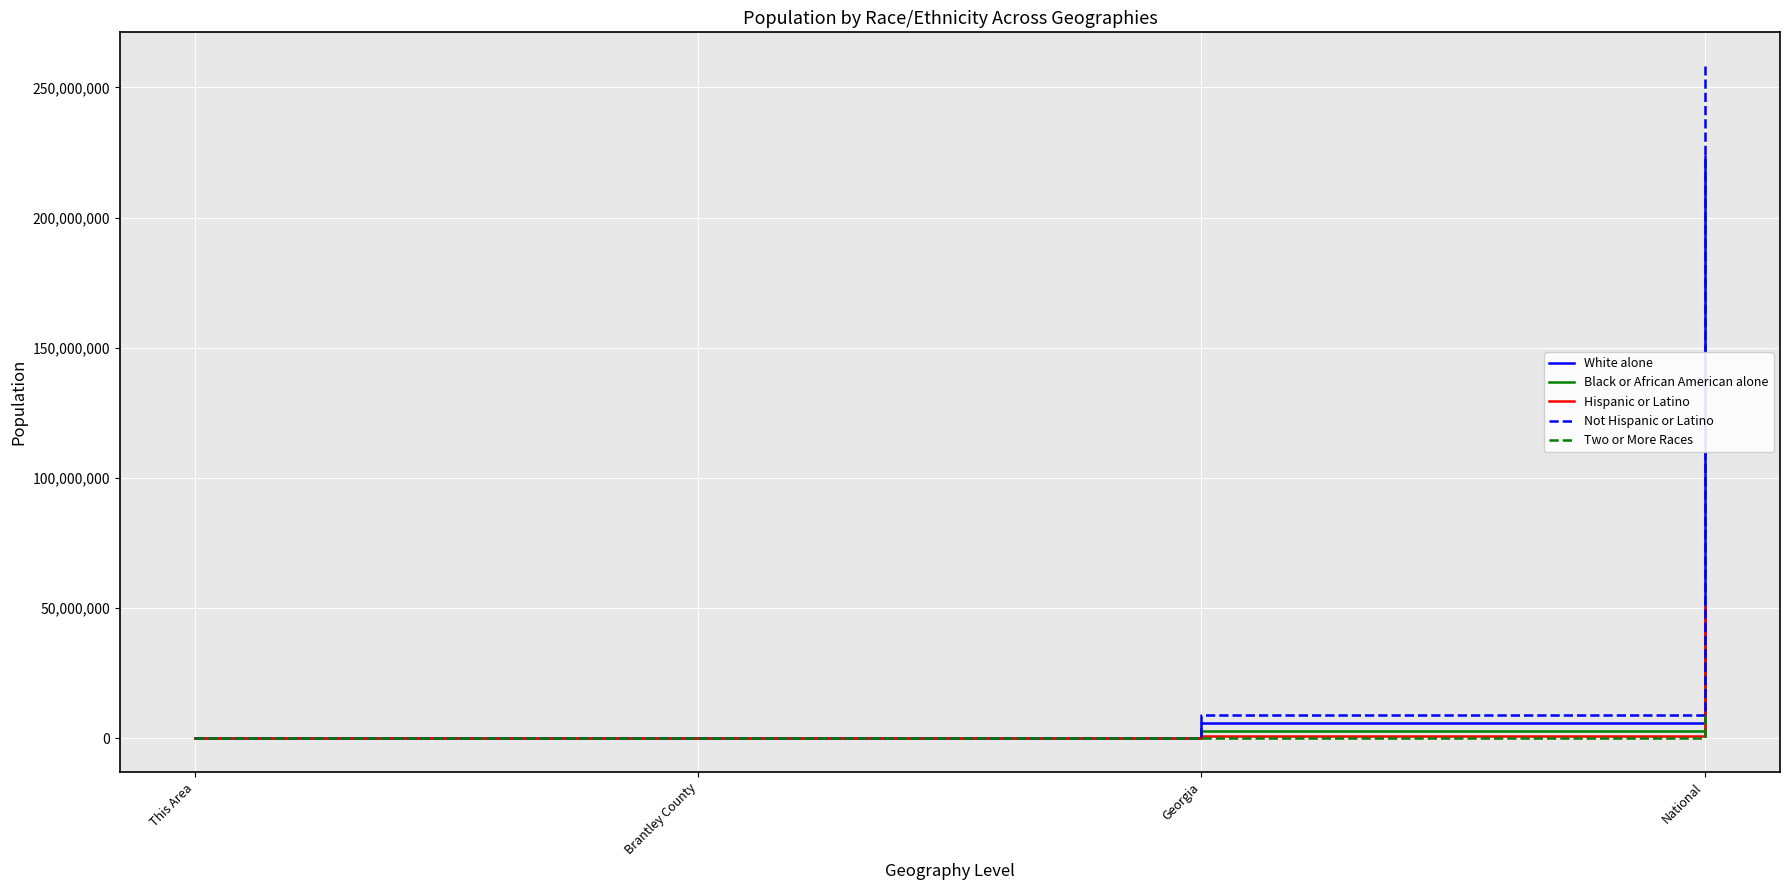

Does the chart have visible grid lines?

Yes